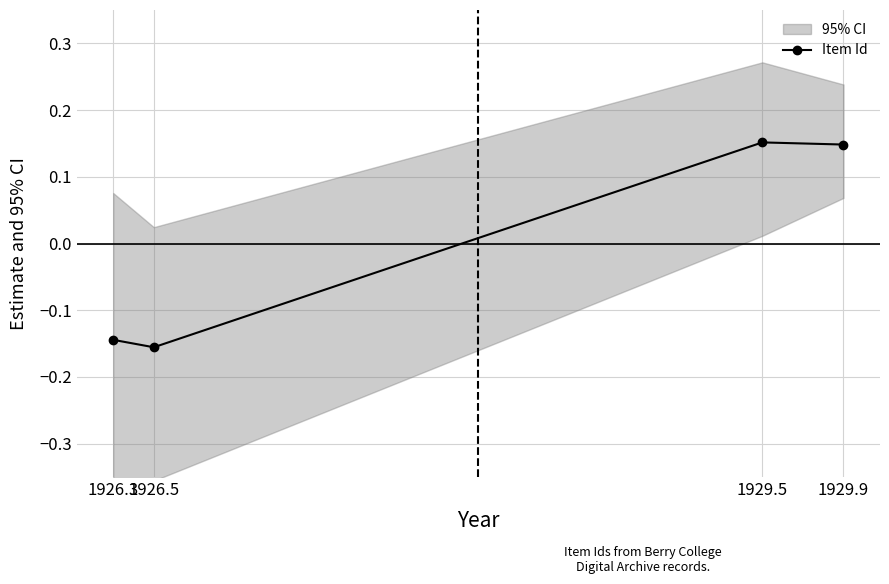

Reading right to left, what are all the values shown in this chart?

0.1	0.2	-0.2	-0.1